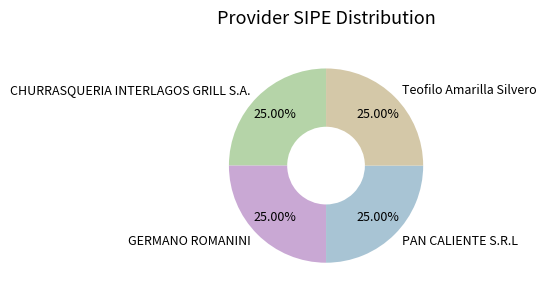

Is PAN CALIENTE S.R.L the majority of the pie?

No